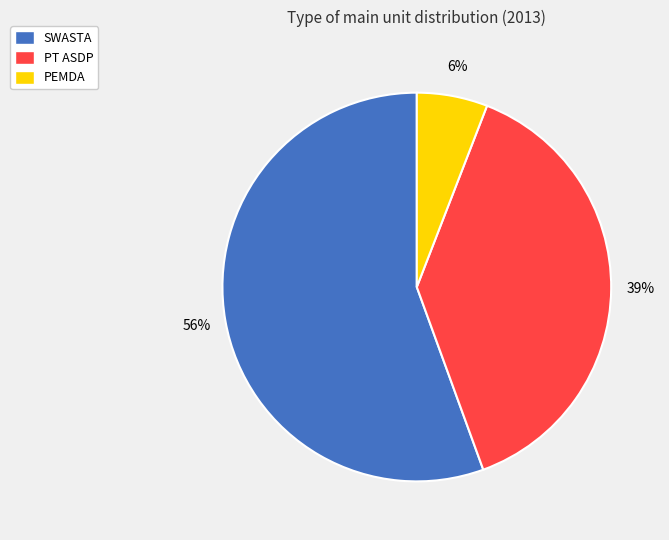

Which slice is the largest?

SWASTA